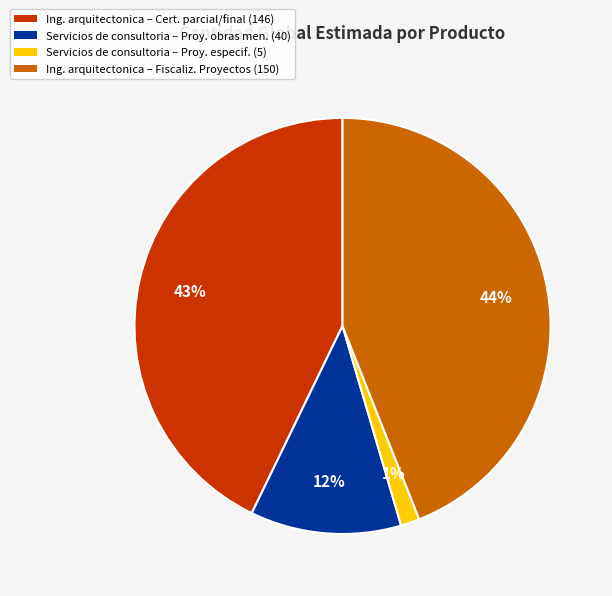

What percentage is the Servicios de consultoria – Proy. especif. (5) slice, to the nearest percent?

1%